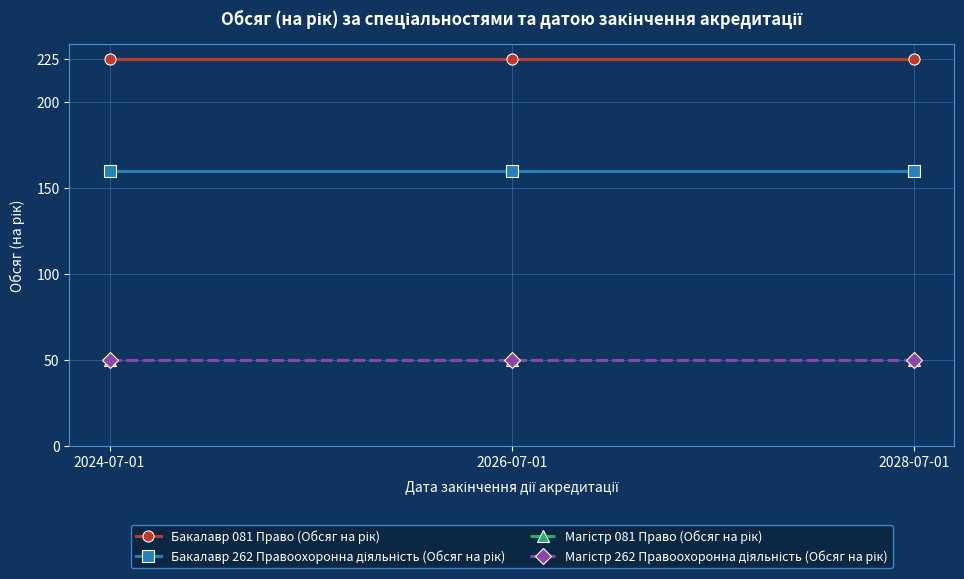

Does the chart have visible grid lines?

Yes